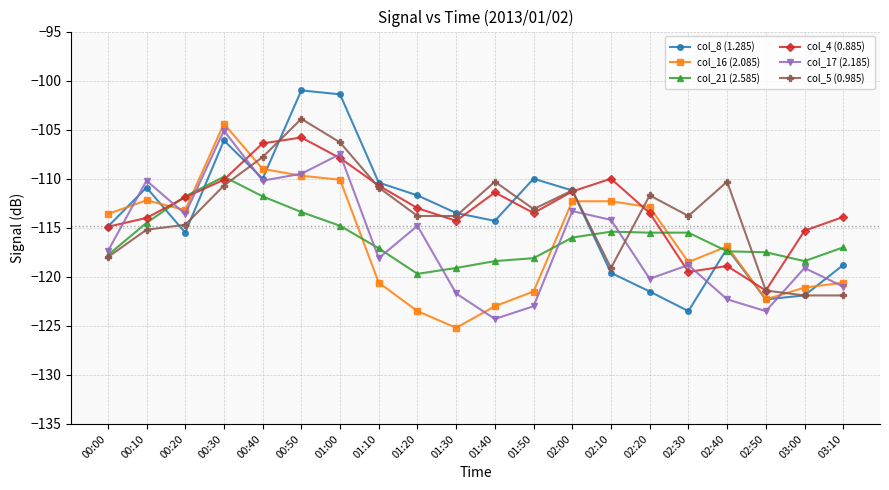

What are all the series names shown in the legend?

col_8 (1.285), col_16 (2.085), col_21 (2.585), col_4 (0.885), col_17 (2.185), col_5 (0.985)